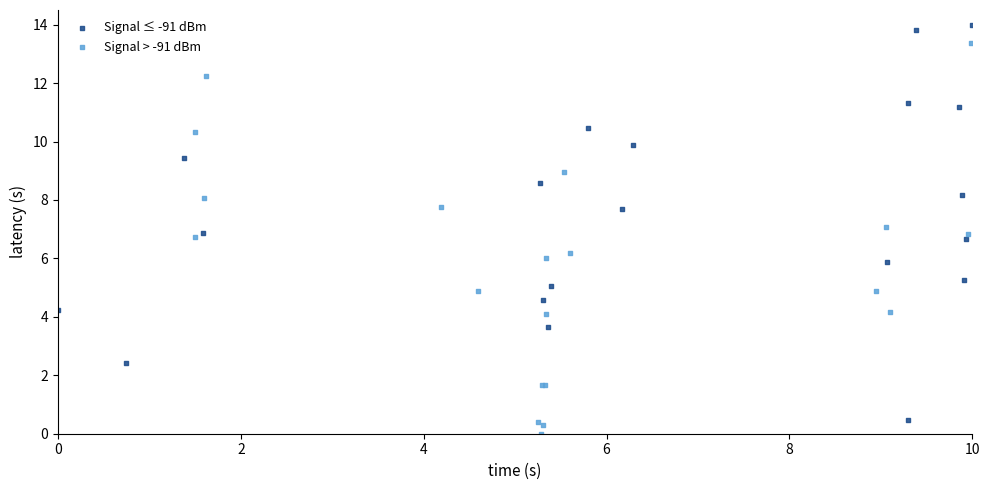

Which series reaches the maximum Y coordinate?

Signal ≤ -91 dBm